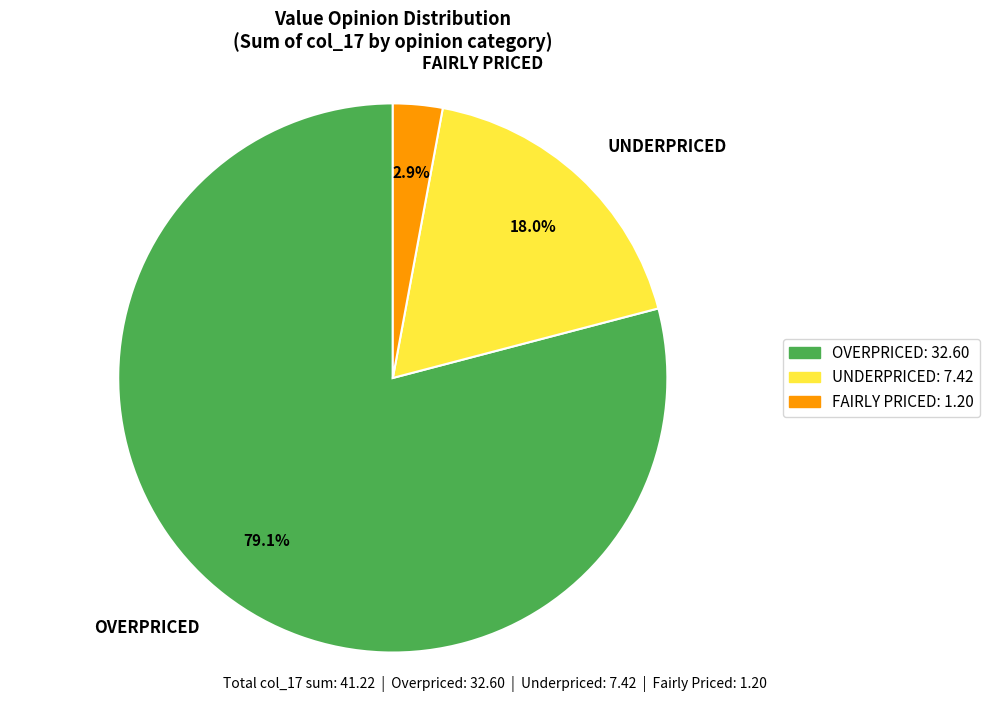

Which has a higher value, OVERPRICED or UNDERPRICED?

OVERPRICED